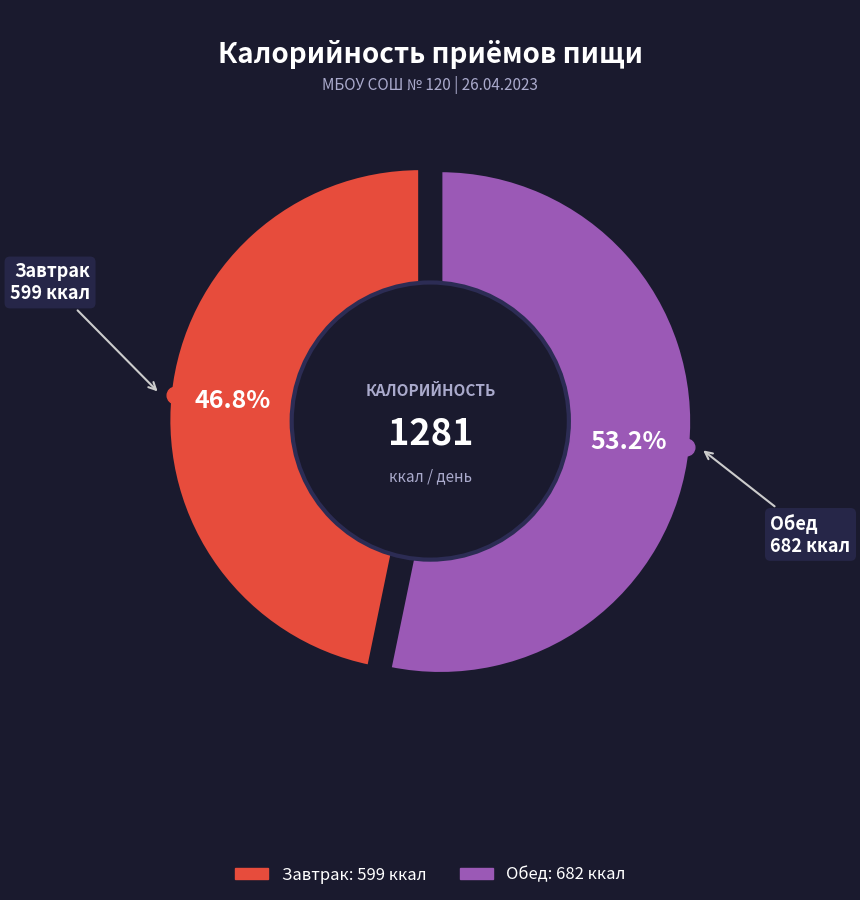

Which category has the smallest portion of the pie?

Завтрак